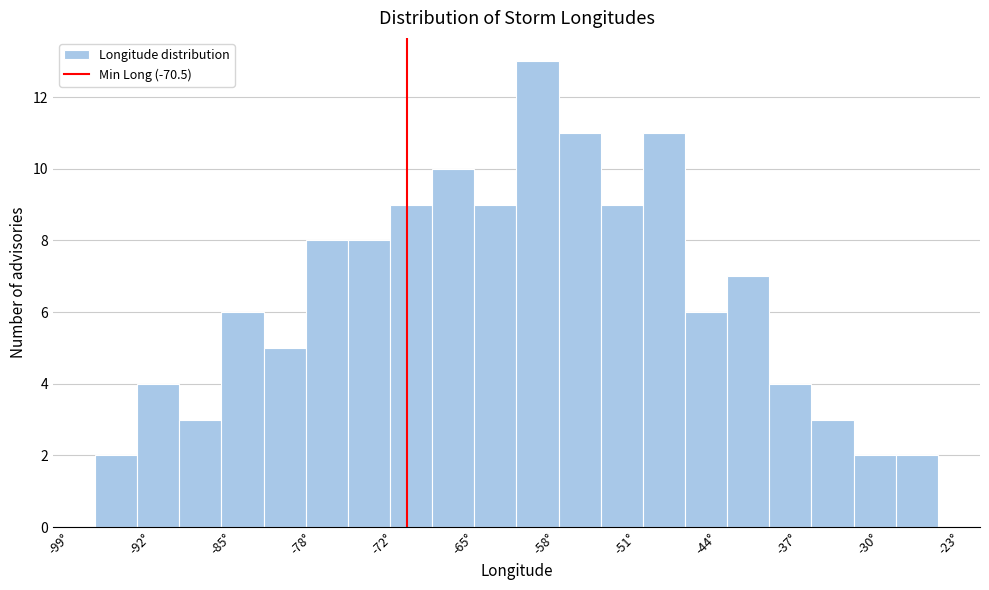

Read against the x-axis, roughly where is the centre of the tallest bar?

-59